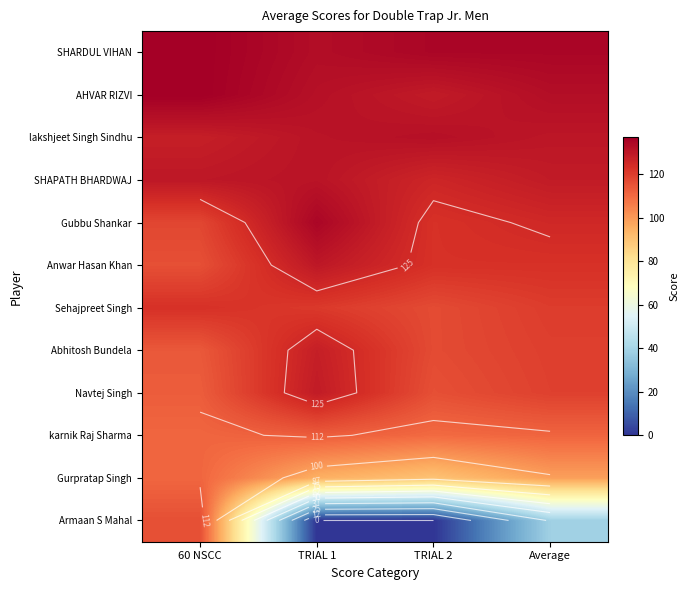

Is the value of karnik Raj Sharma at TRIAL 1 greater than the value of Anwar Hasan Khan at TRIAL 2?

No